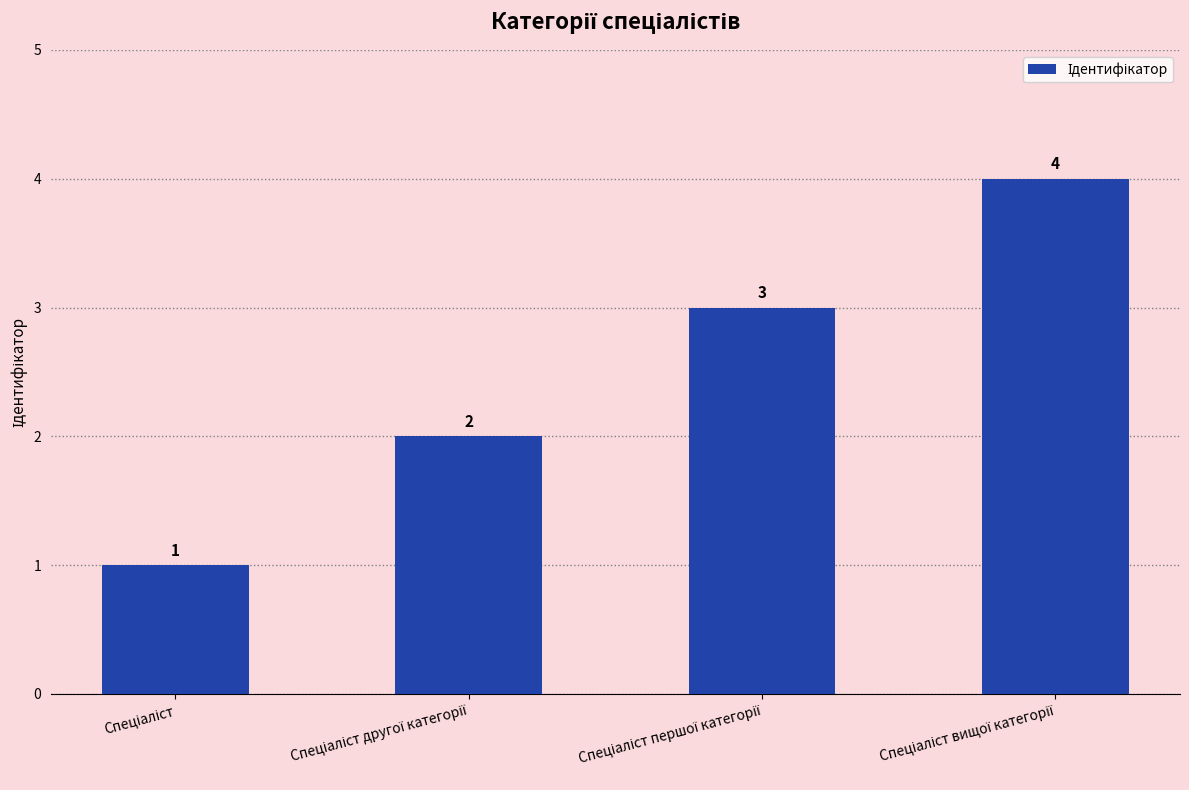

What is the value of the 2nd bar from the left?

2